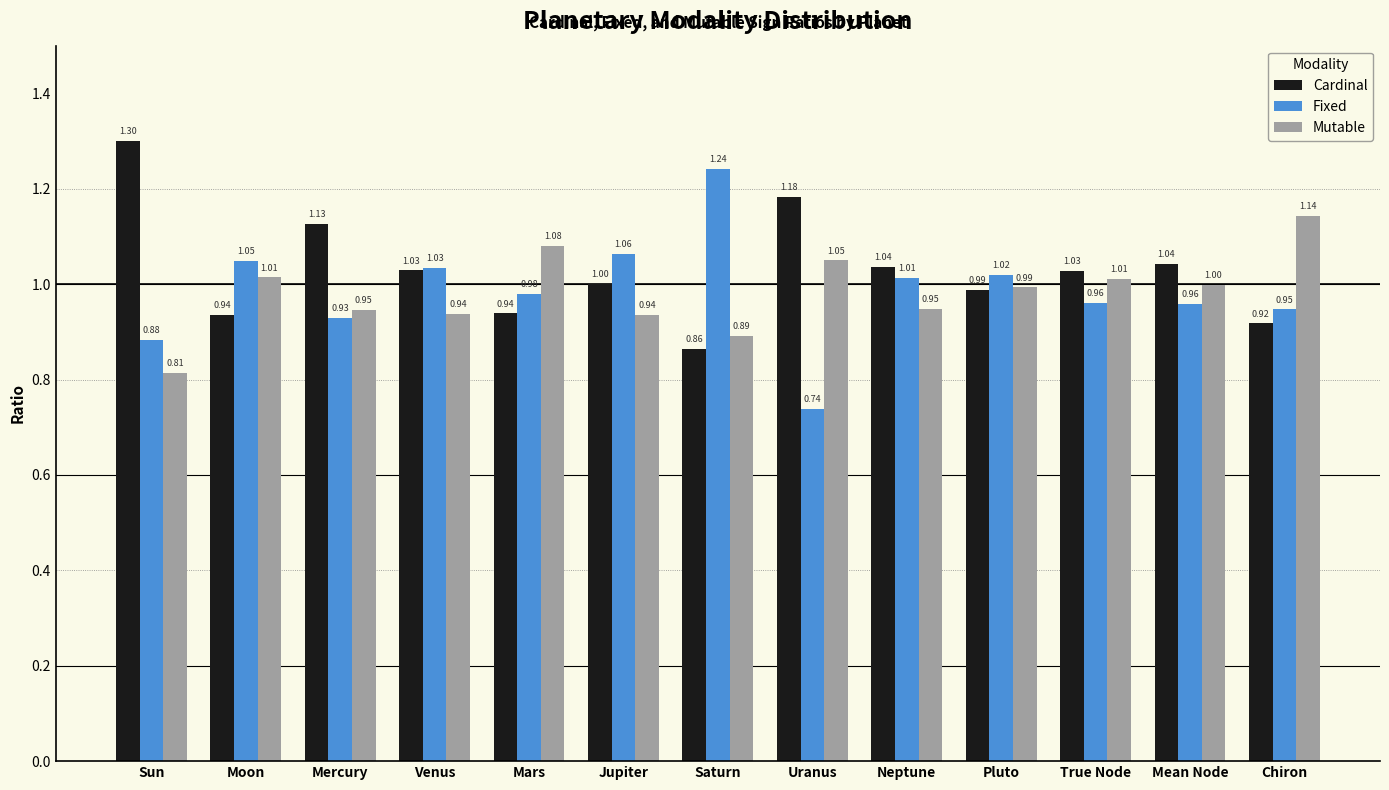

At which label does Mutable reach its minimum?

Sun